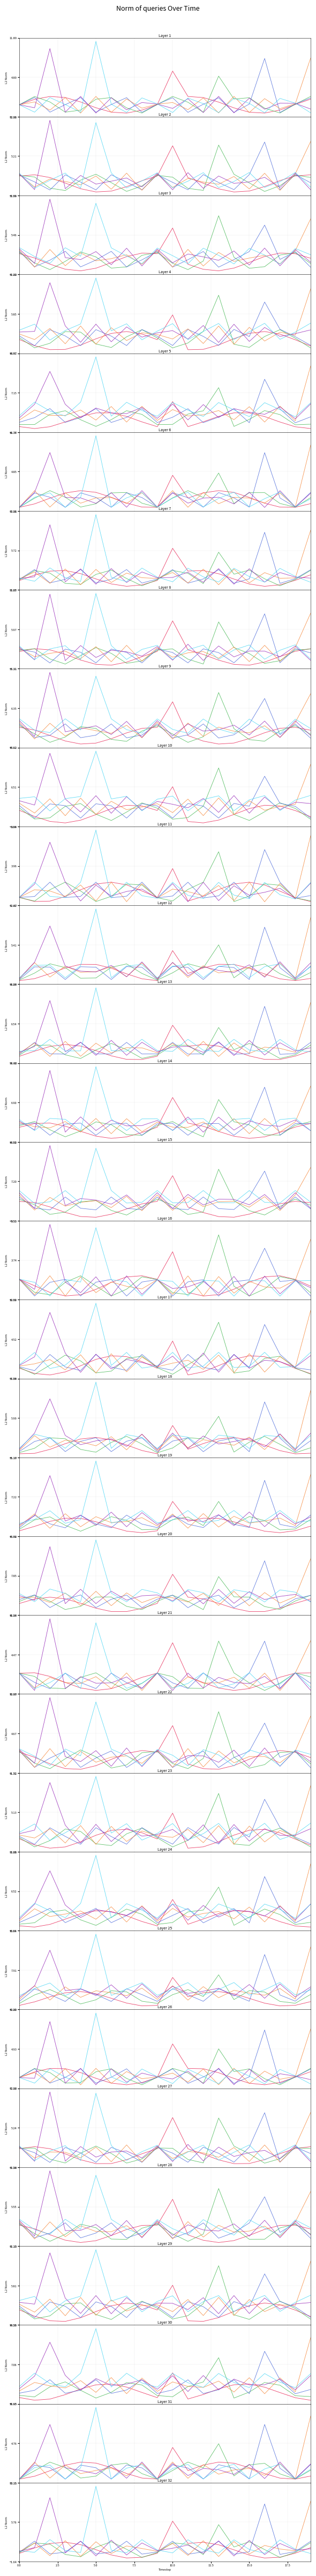

What is the difference between the second highest and minimum values in the Series 2 series?

3.0